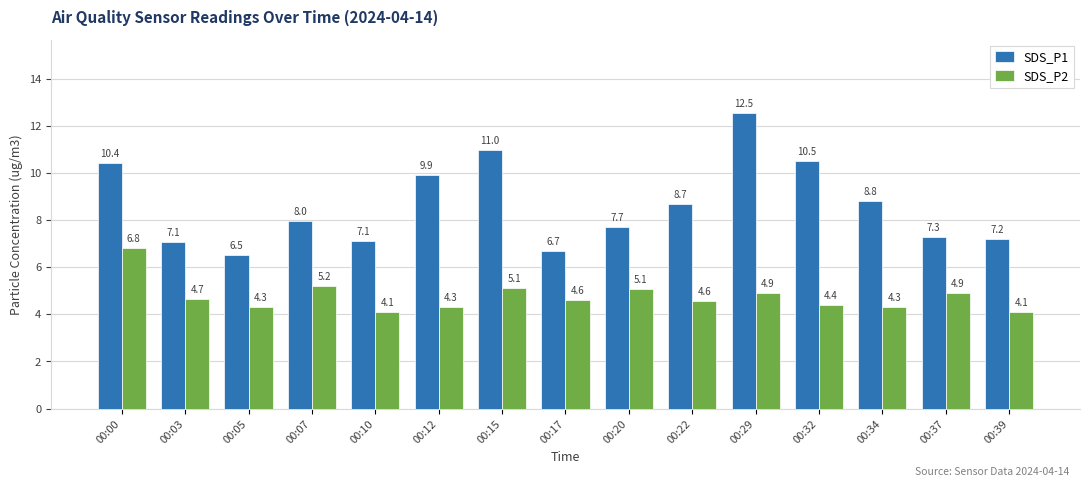

Rank the series at 00:12 from highest to lowest value.

SDS_P1, SDS_P2